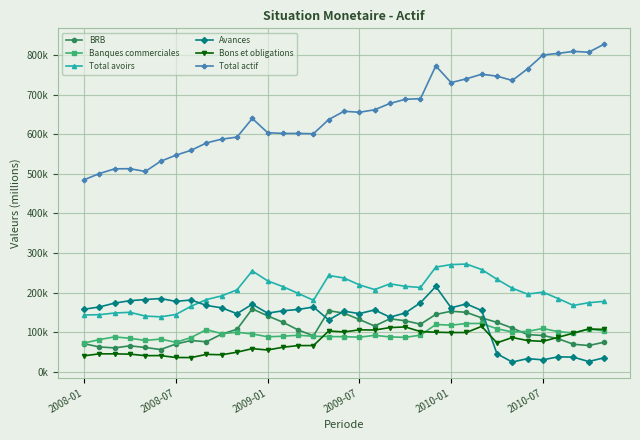

Does the chart display data point markers on the line(s)?

Yes